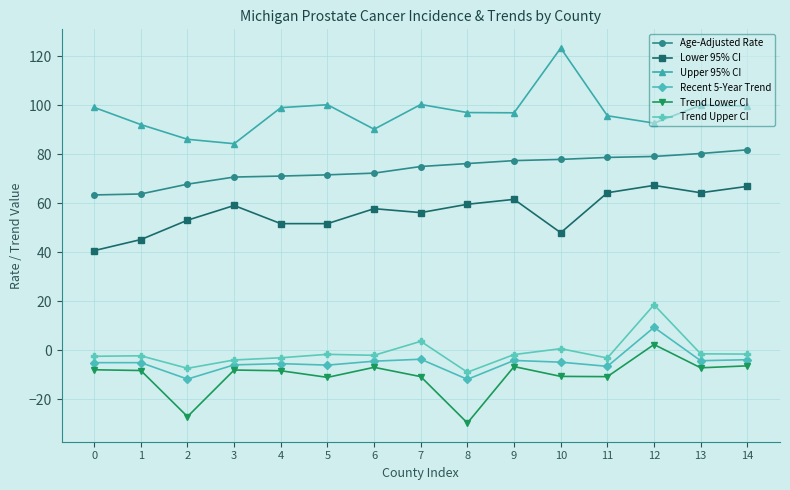

Which series has the largest total across all categories?

Upper 95% CI